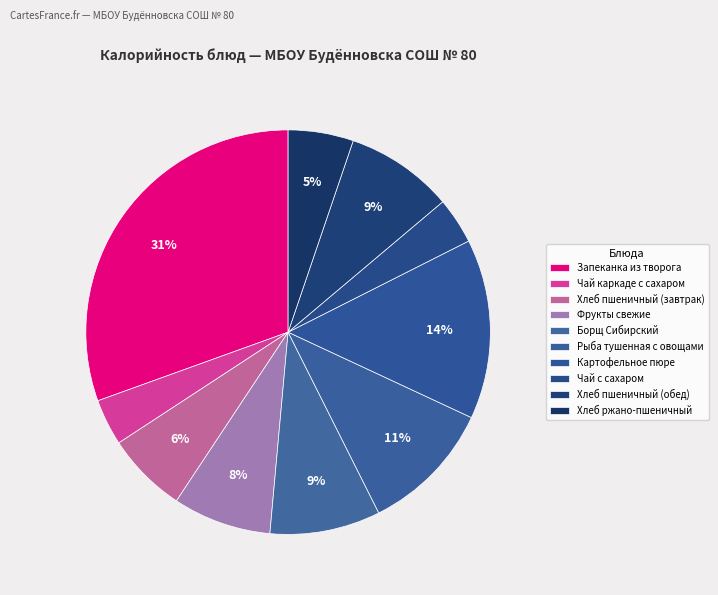

Is Борщ Сибирский the majority of the pie?

No